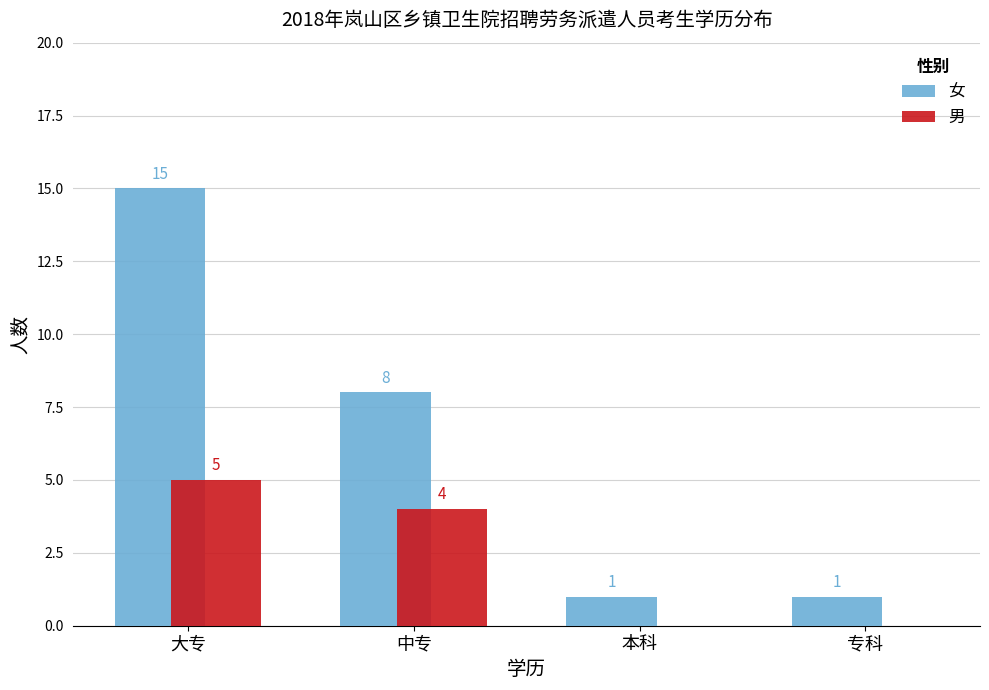

How many data points does each series have?

4